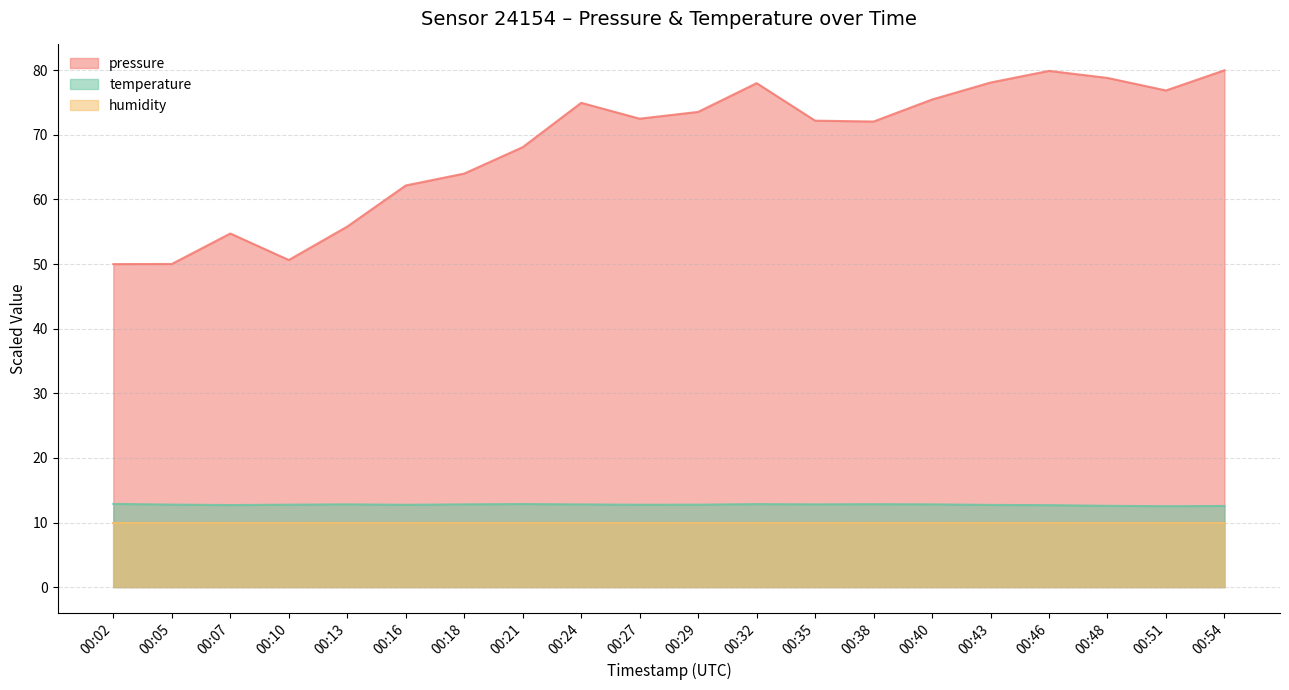

Is the value of pressure at 00:32 greater than the value of temperature at 00:35?

Yes